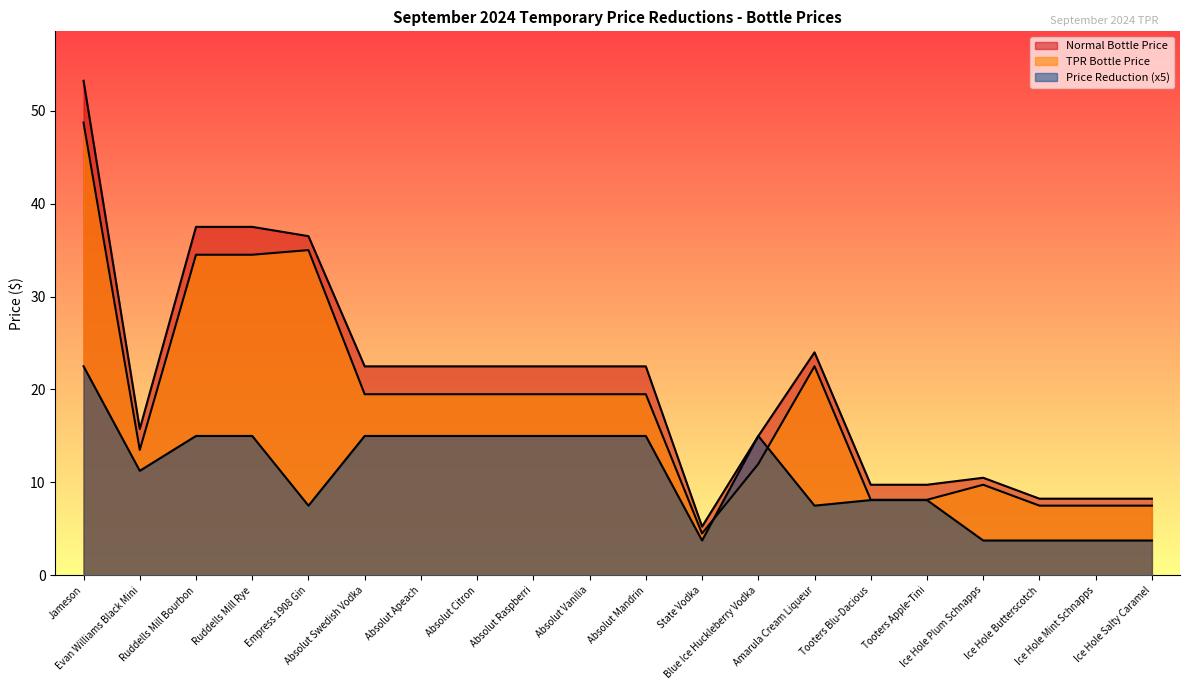

What is the total value across all series at Absolut Citron?

57.0